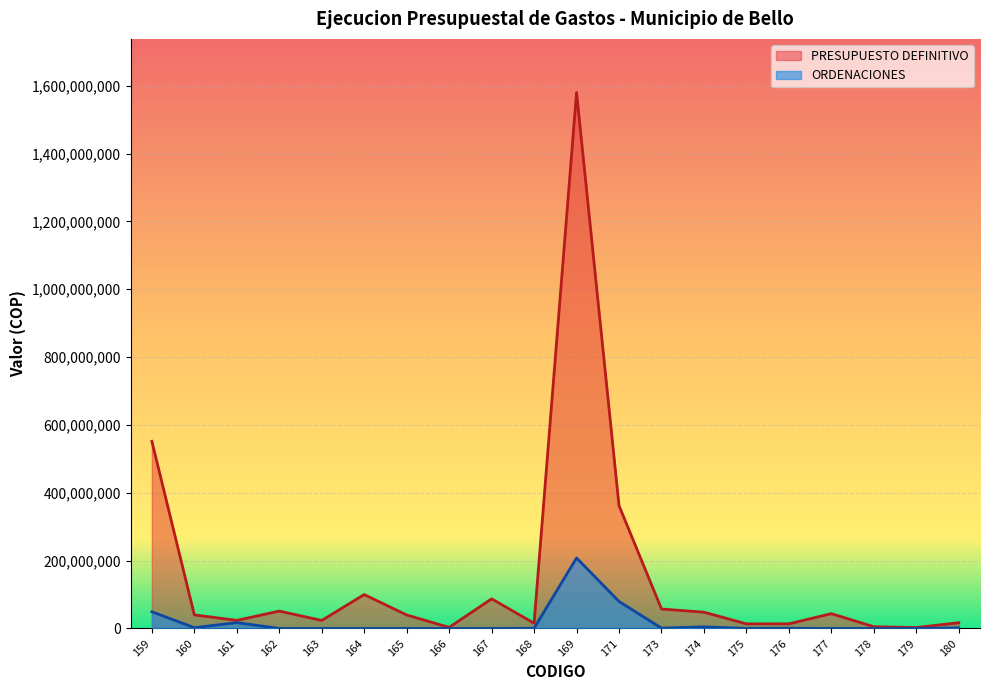

Is it true that ORDENACIONES equals 84769178 at 165?

False